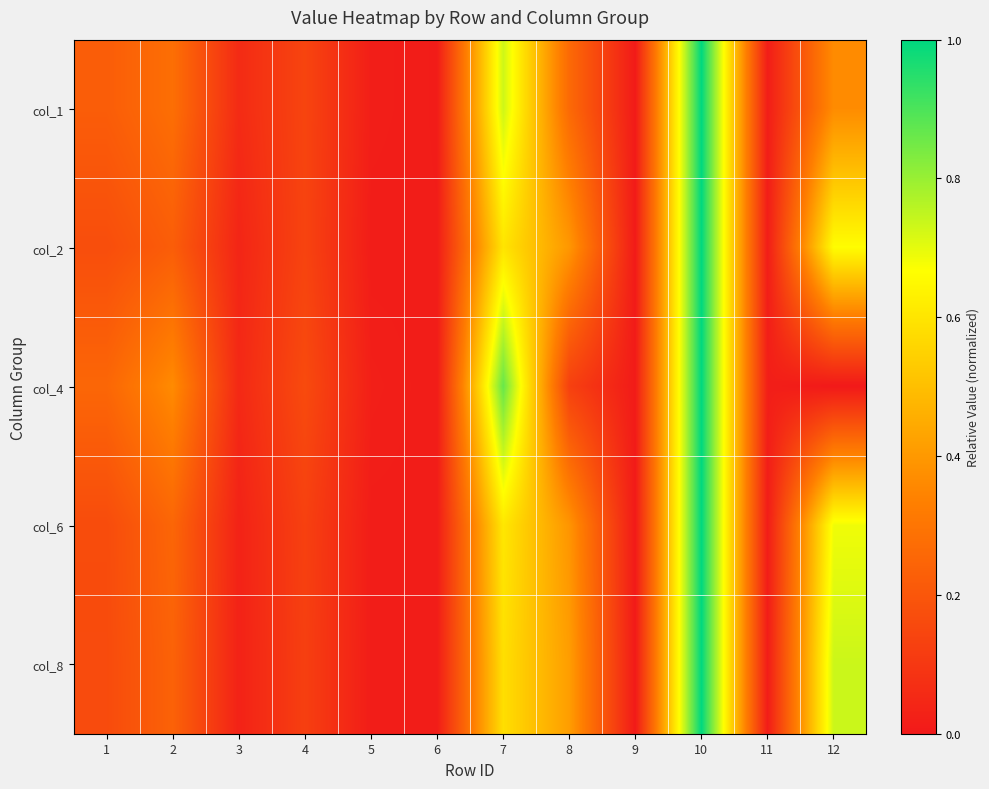

What is the total value across all series at 12?

2.4